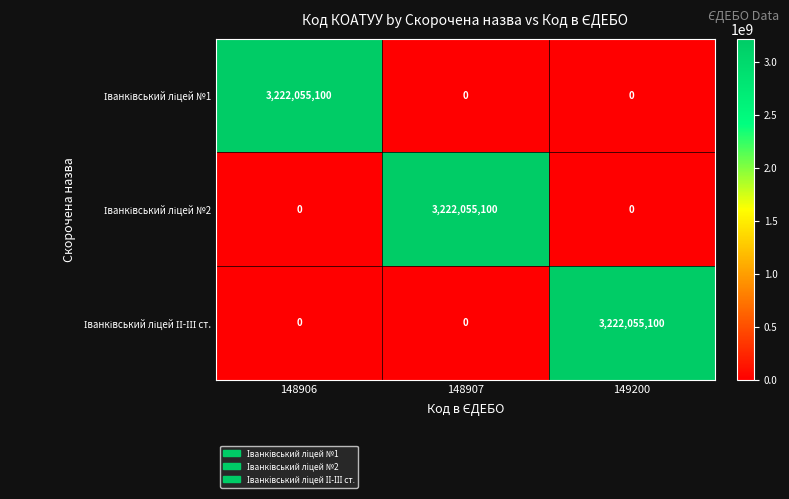

At how many categories does at least one series exceed 38941491?

3